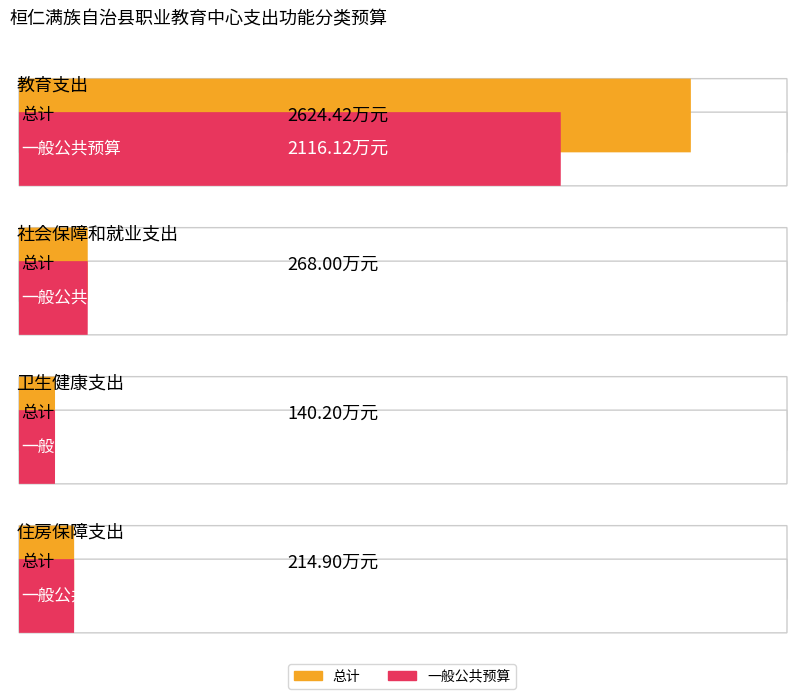

Reading left to right, list all the values displayed in this chart.

总计: 教育支出=2624.4	社会保障和就业支出=268.0	卫生健康支出=140.2	住房保障支出=214.9
一般公共预算: 教育支出=2116.1	社会保障和就业支出=268.0	卫生健康支出=140.2	住房保障支出=214.9